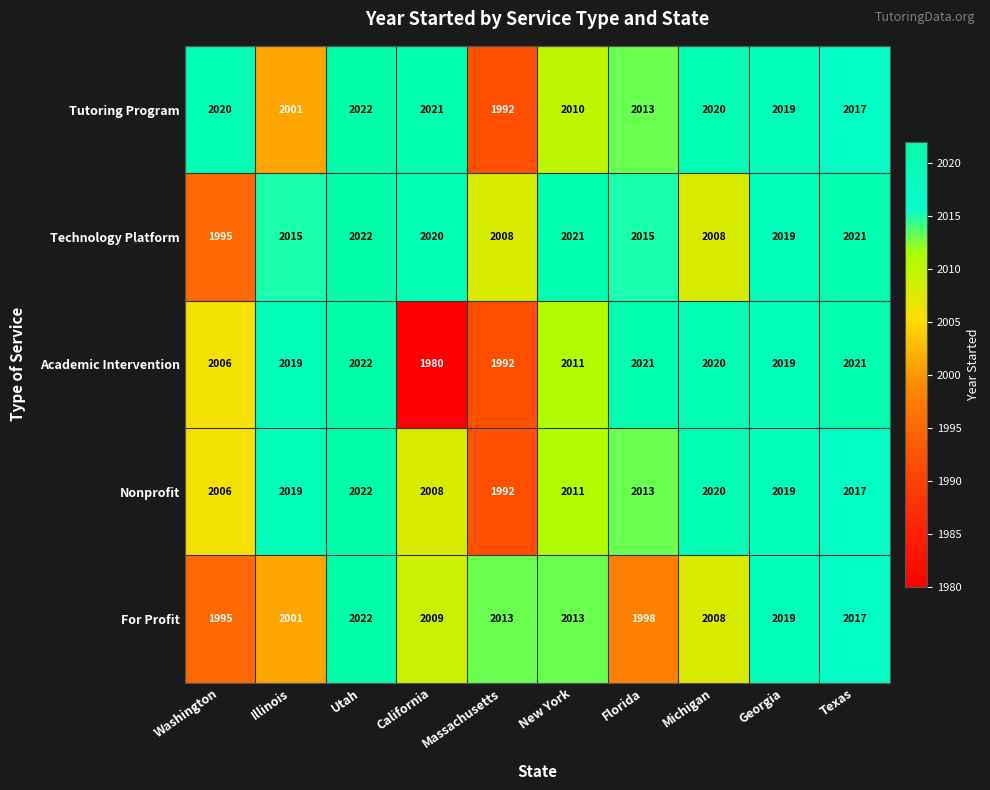

Rank the series by their average value, from highest to lowest.

Technology Platform, Tutoring Program, Nonprofit, Academic Intervention, For Profit